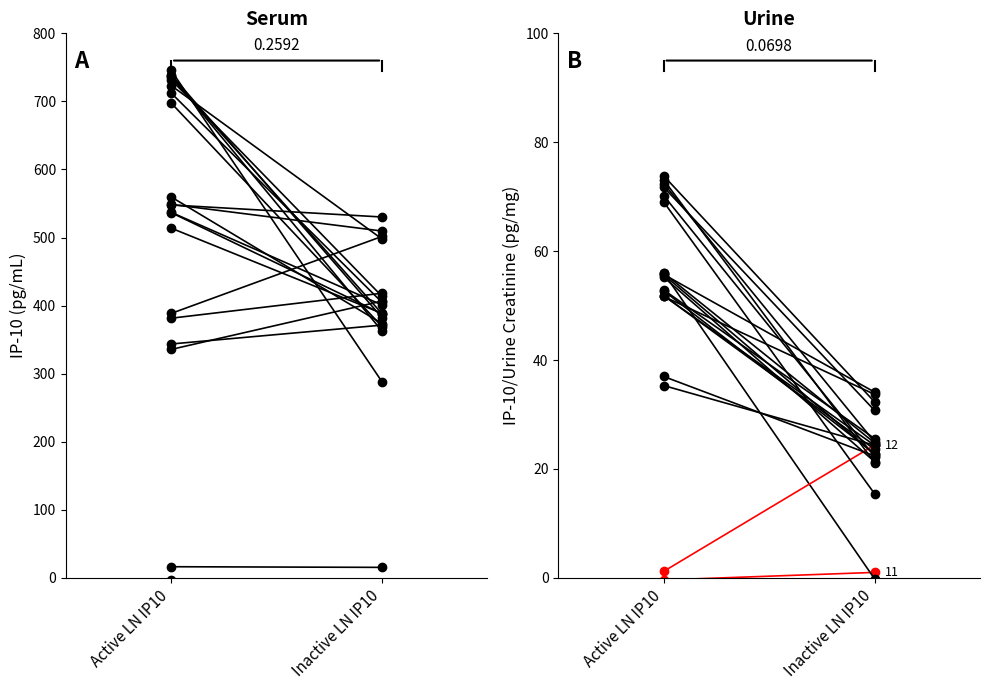

What is the sum of all Bakalauro studijos values?

31.9